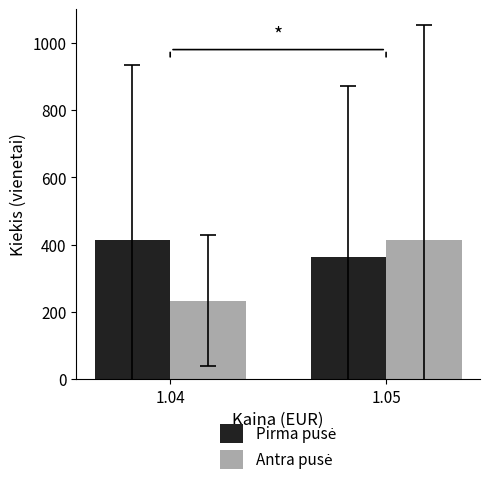

What is the greatest value displayed?

413.3